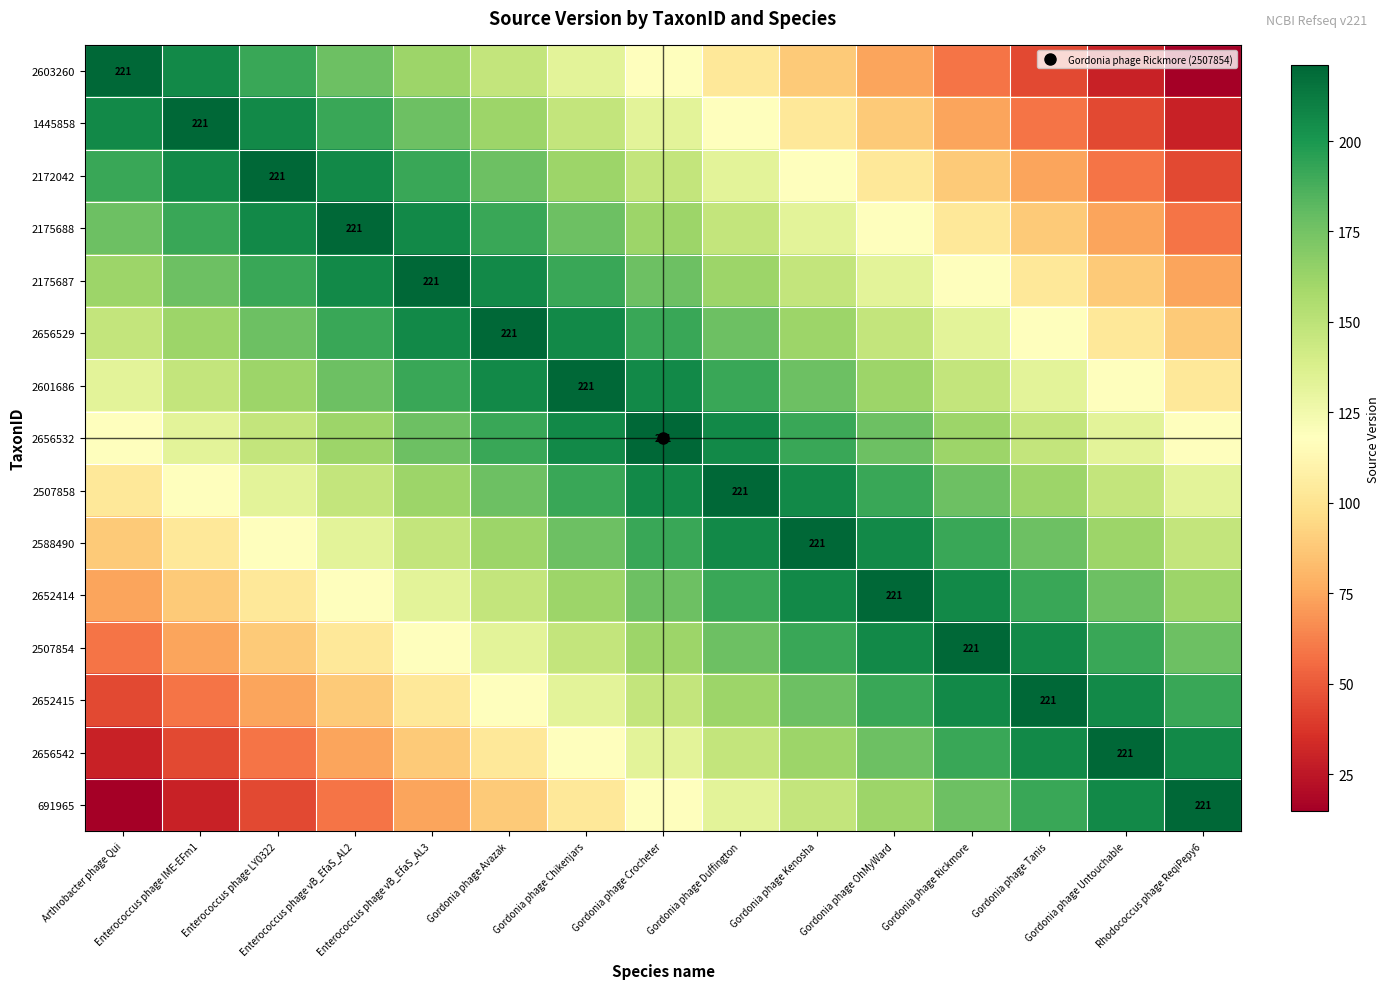

What is the average value of the 2507854 series?

150.3